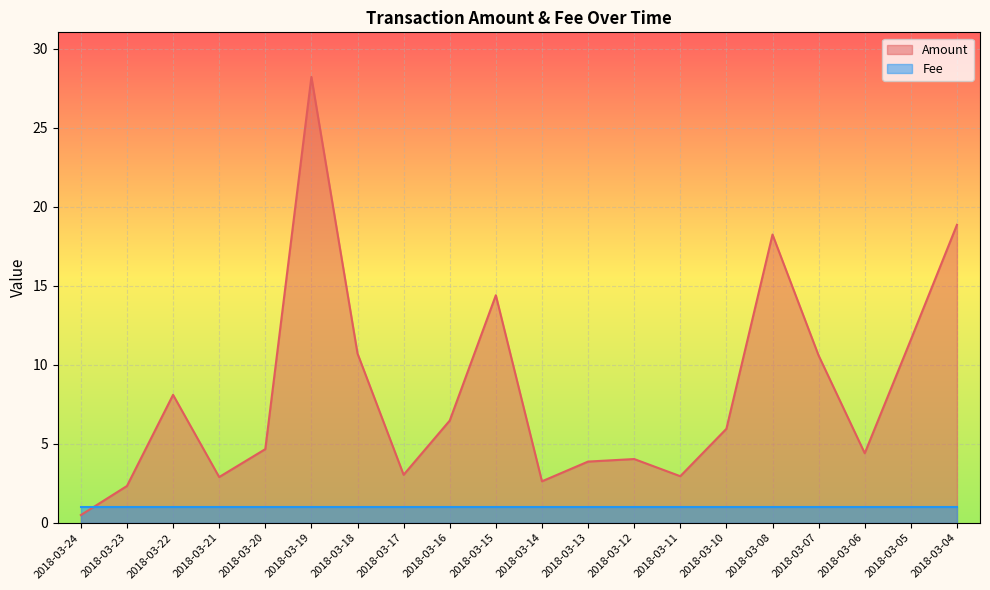

How many interior local valleys (lower than both neighbors) does the data have?

5